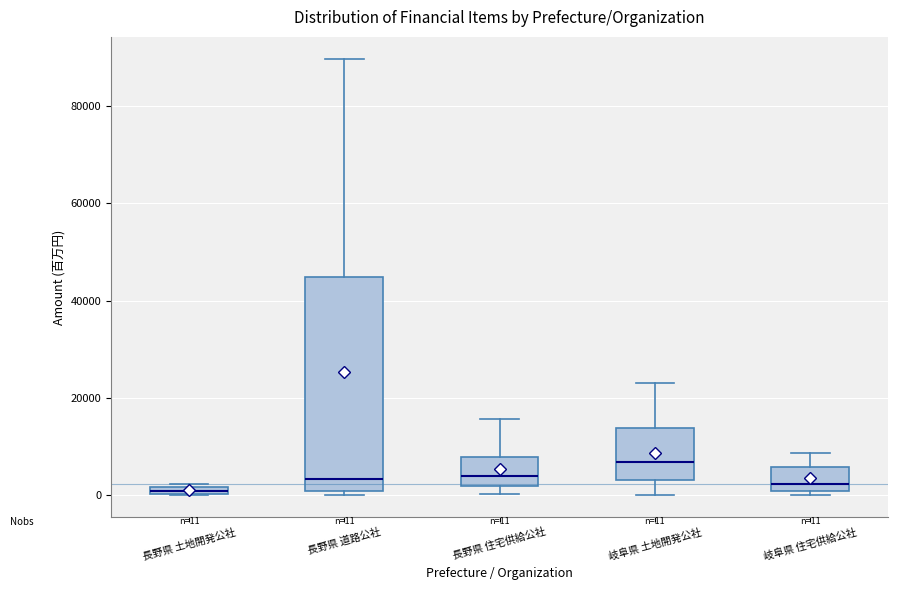

Which box's median line is the highest?

岐阜県 土地開発公社